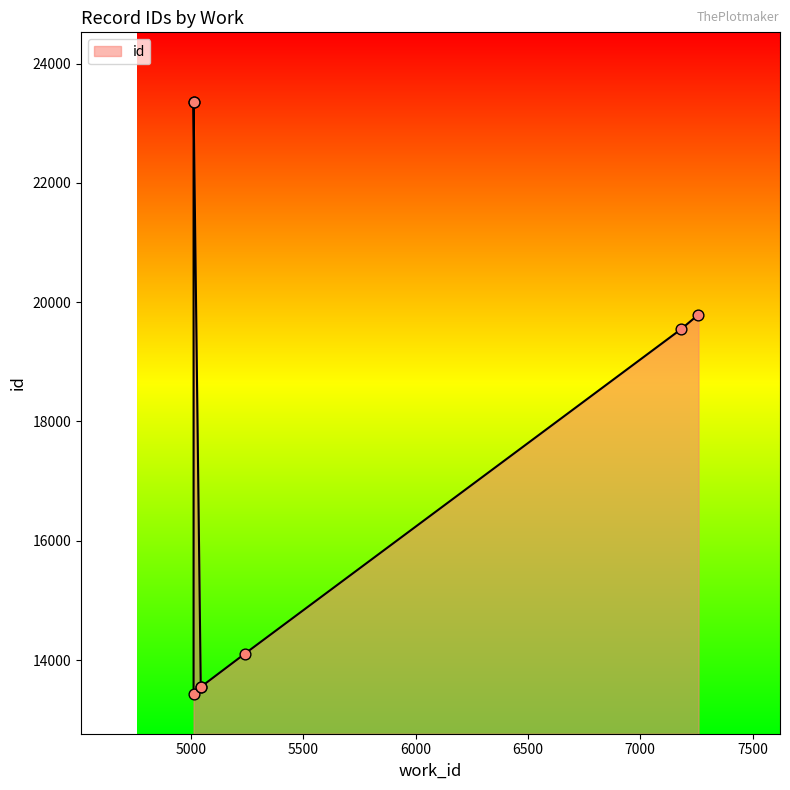

What is the change in value from 5043 to 5011?

+9810